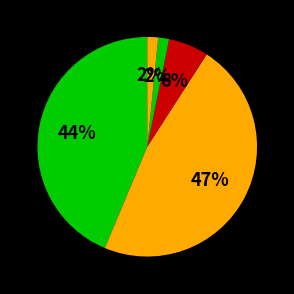

To the nearest percent, what is the average slice percentage?

20%